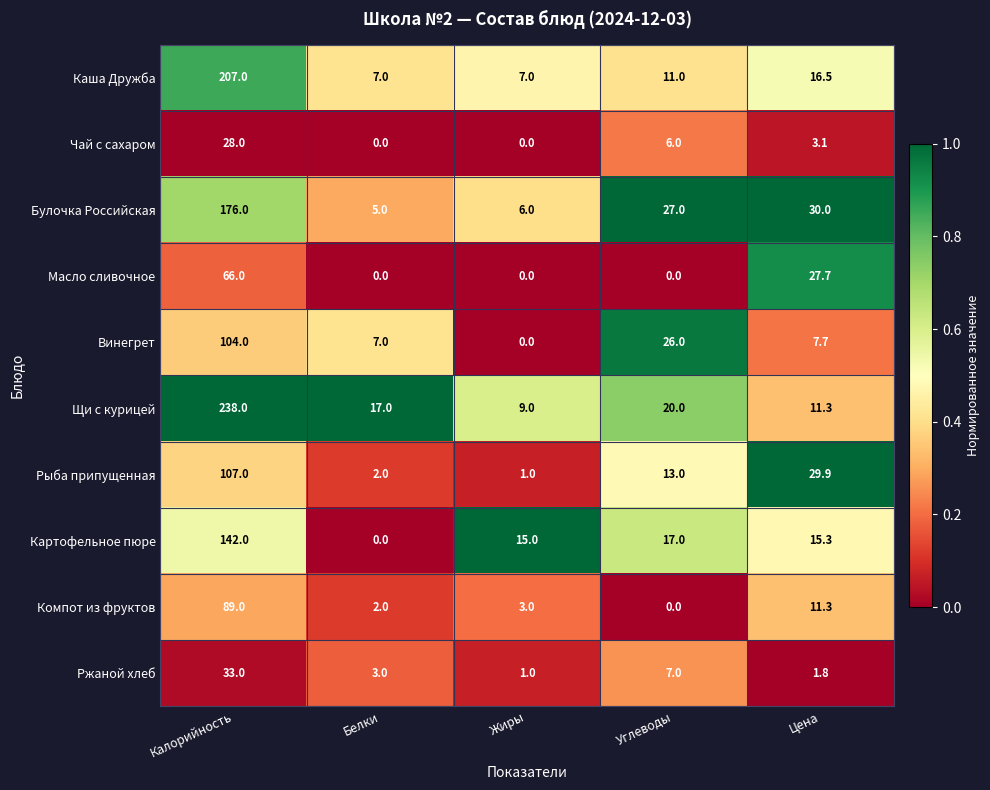

What is the average value of the Компот из фруктов series?

21.1